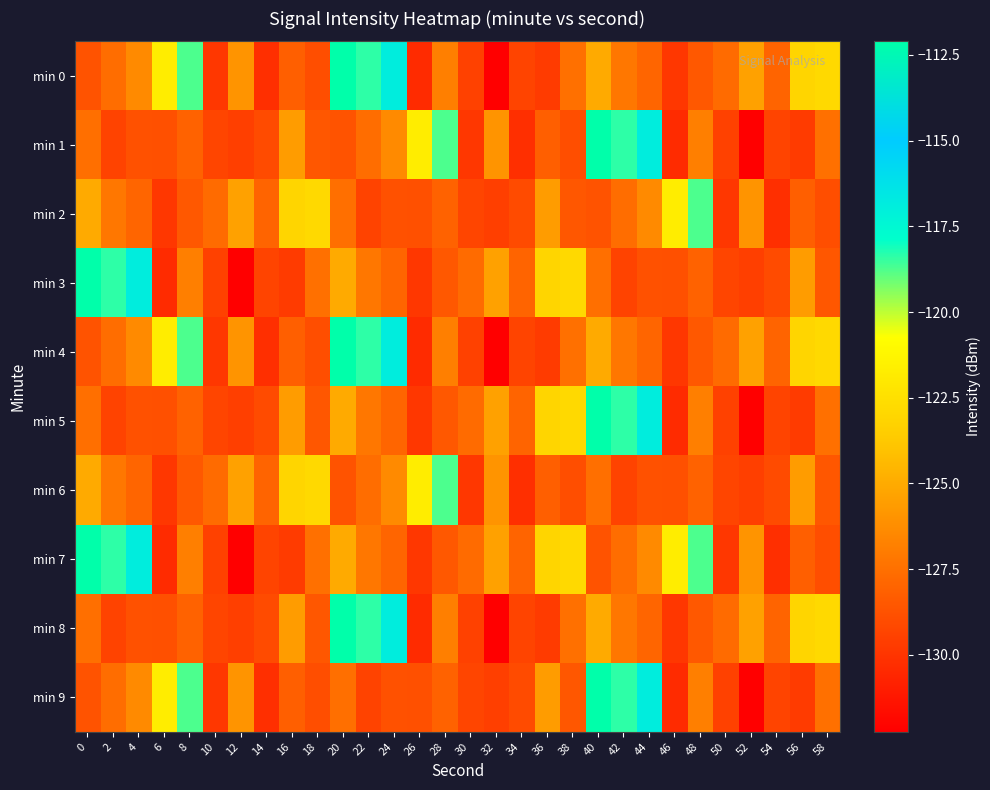

Count the number of data series in this chart.

10